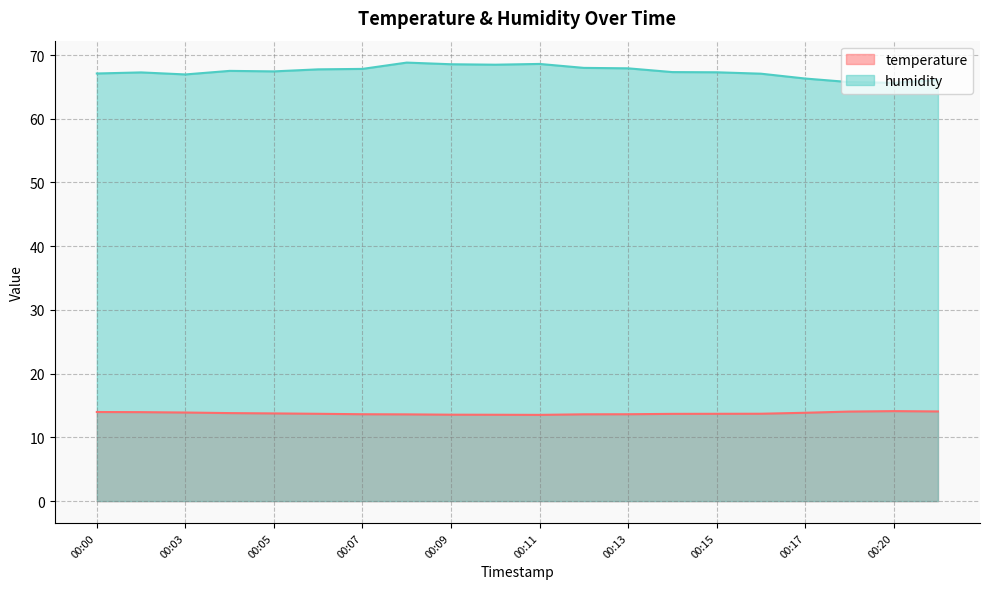

How many lines are shown in the chart?

2